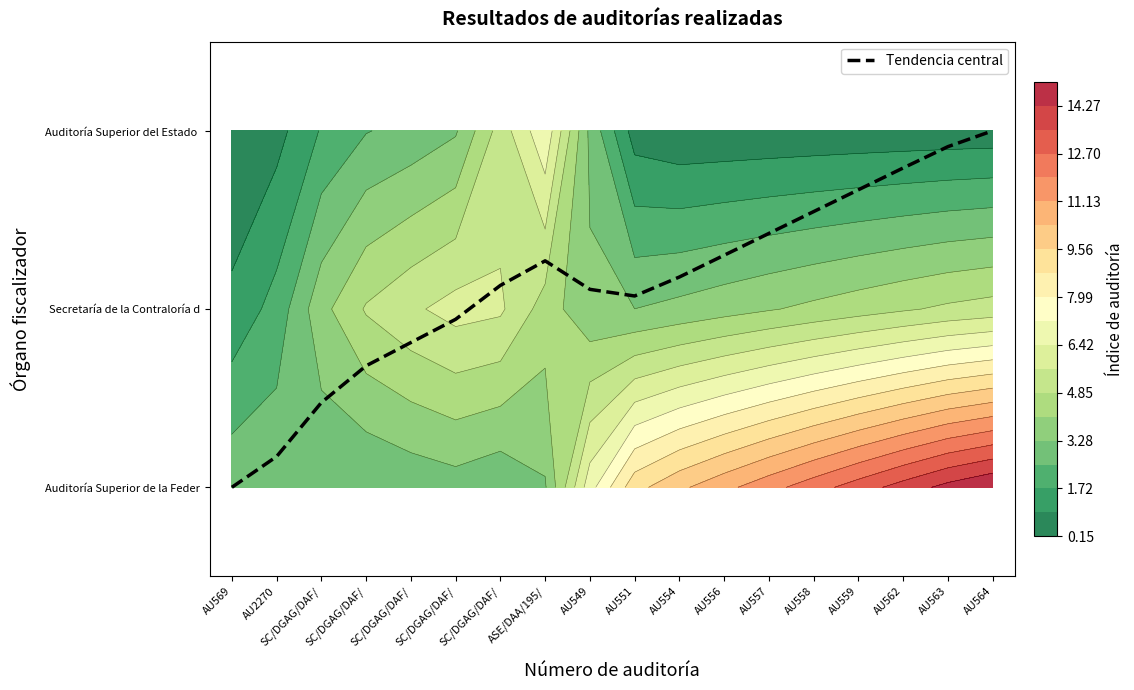

Which has a higher value, AU549 or SC/DGAG/DAF/?

SC/DGAG/DAF/